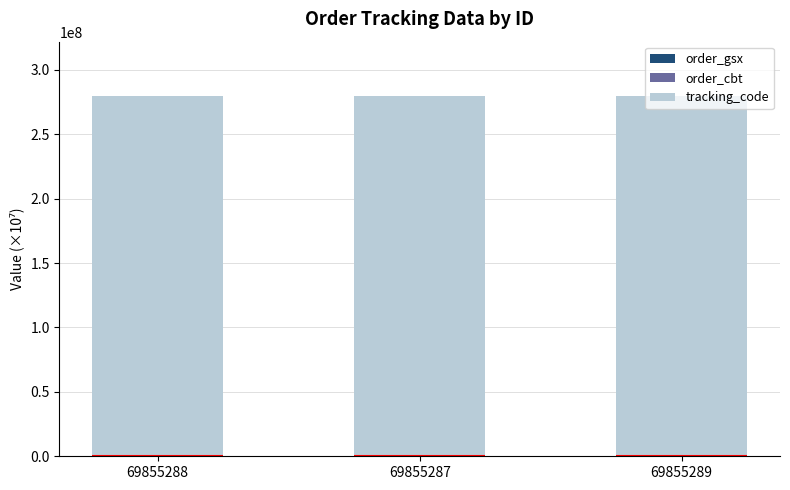

List the series in order of their peak value, lowest first.

order_gsx, order_cbt, tracking_code